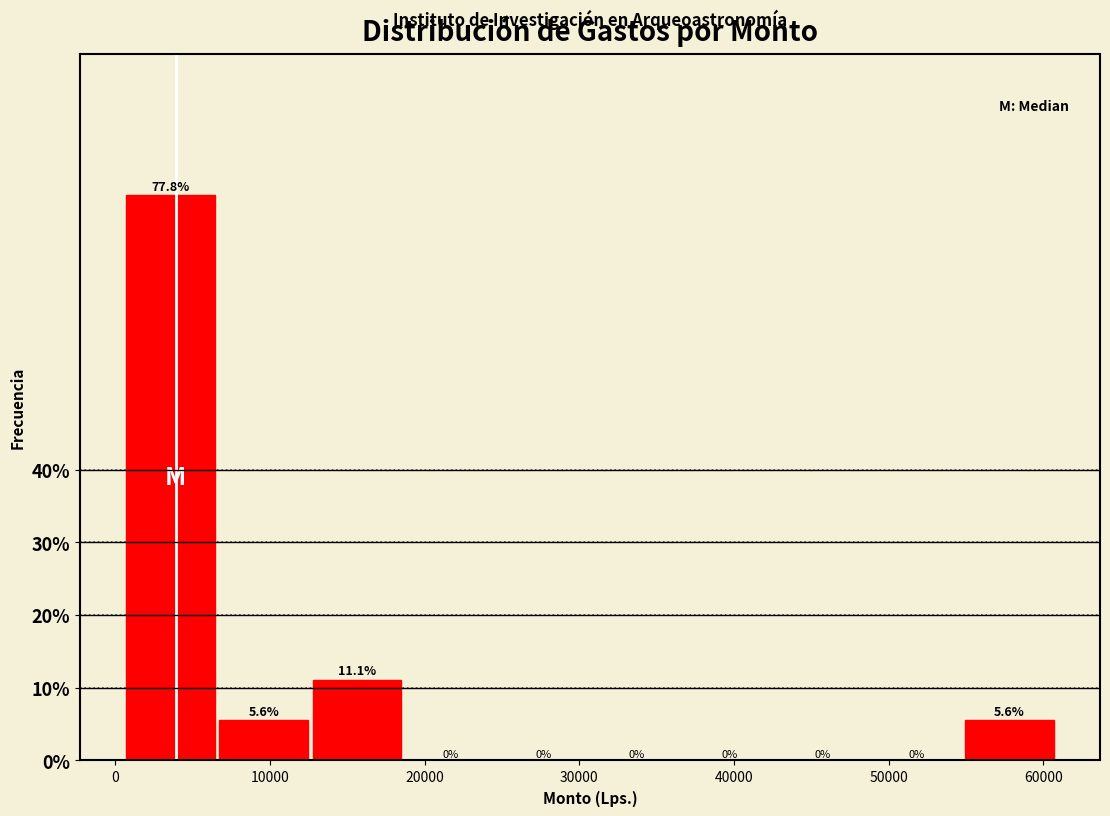

What is the height of the bar covering 7000 to 13000 on the x-axis? The bar edges are not printed on the chart, so give them approximately, as read against the axis.

5.6